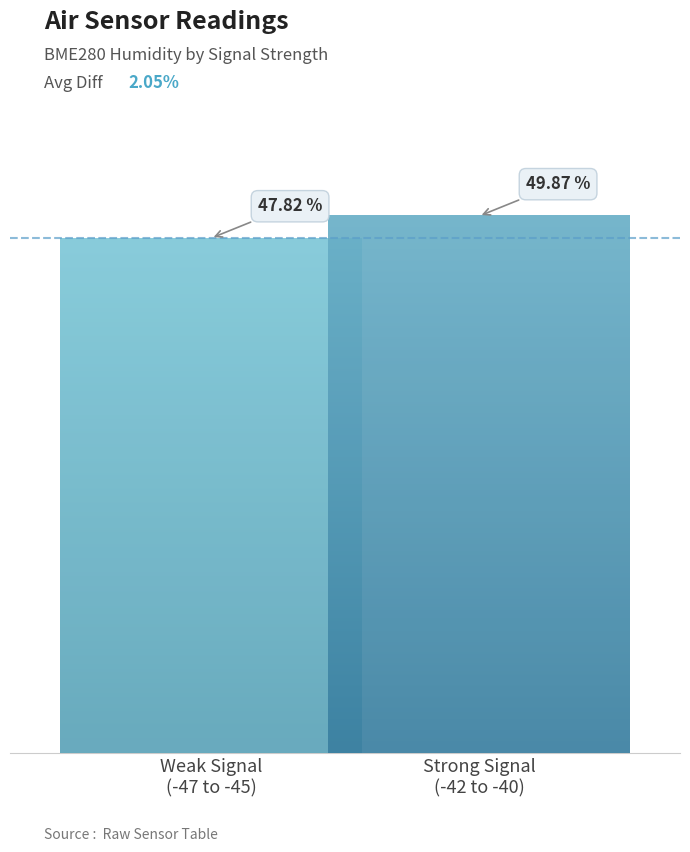

Does the chart contain any negative values?

No